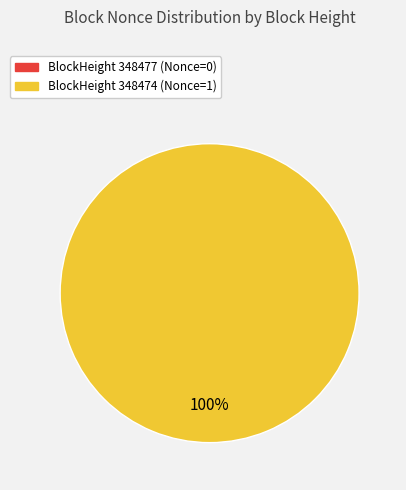

Is there a majority slice in this chart?

Yes